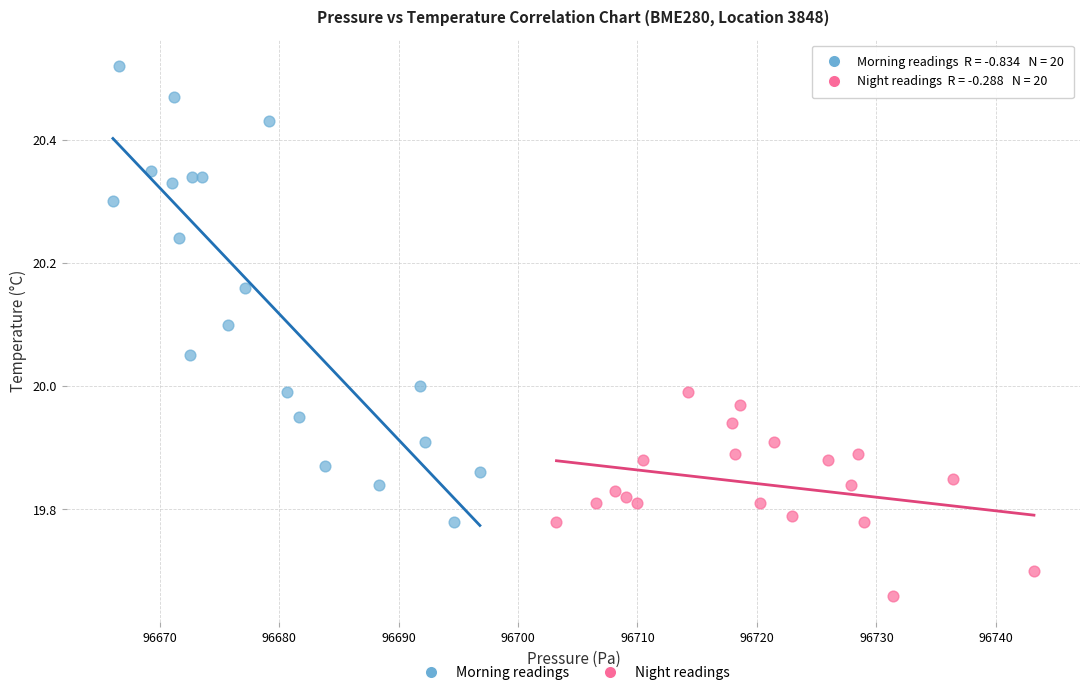

Which series reaches the minimum Y coordinate?

Night readings